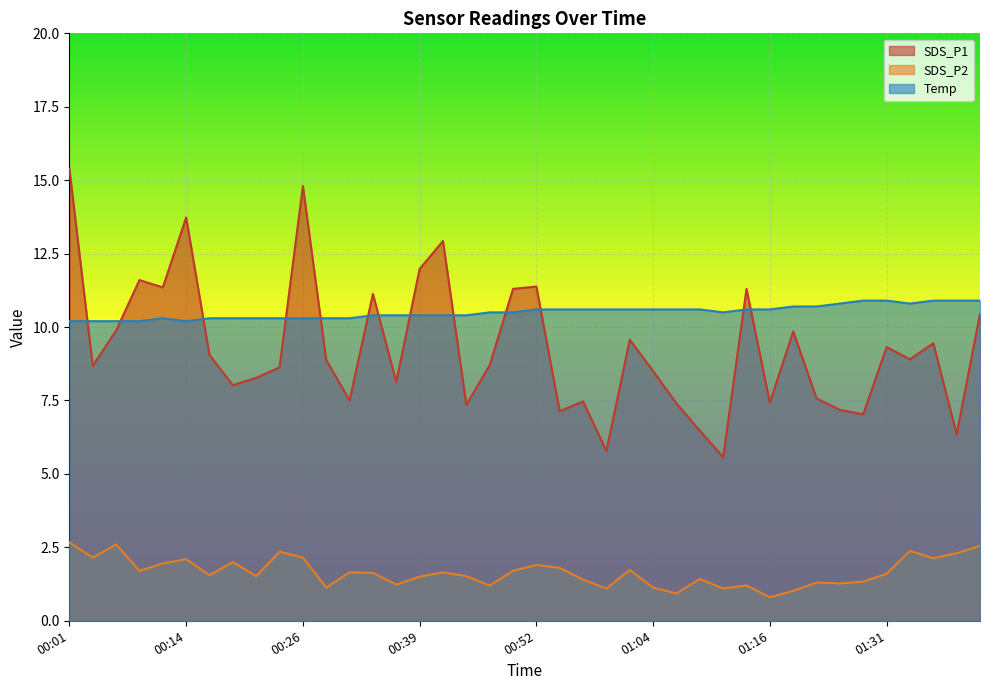

How many lines are shown in the chart?

3